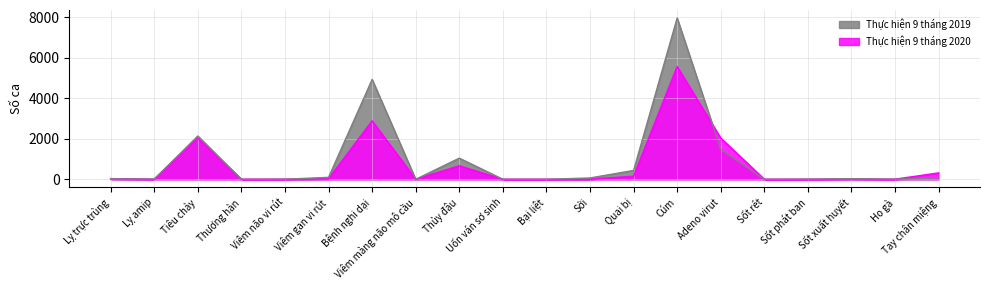

Which series has the largest total across all categories?

Thực hiện 9 tháng 2019